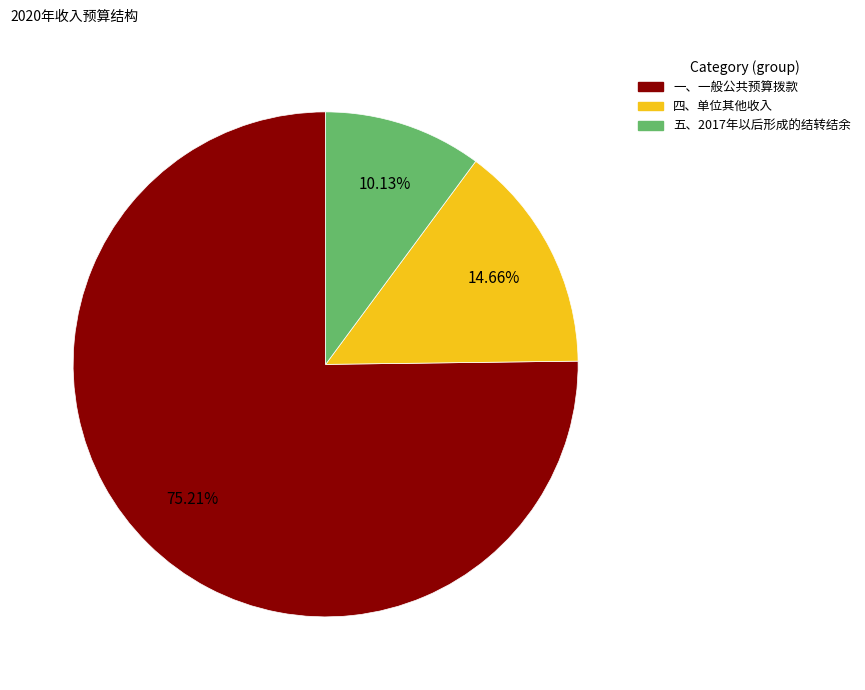

How many segments does this pie chart have?

3